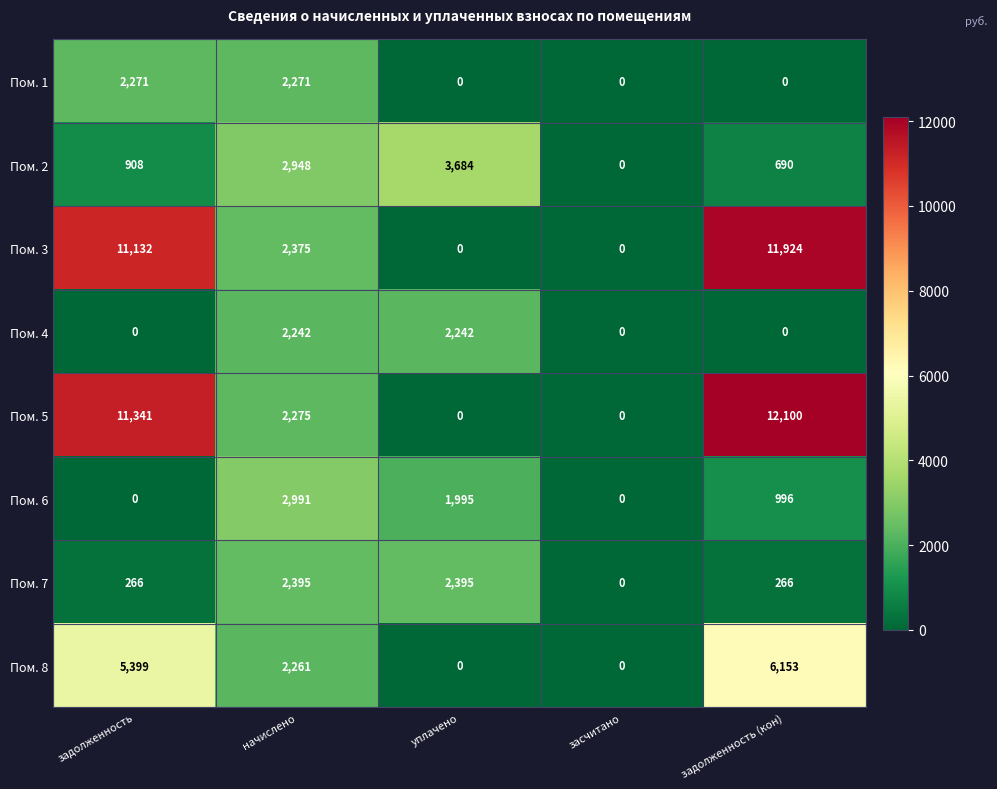

Which series has the largest range (max minus min)?

Пом. 5